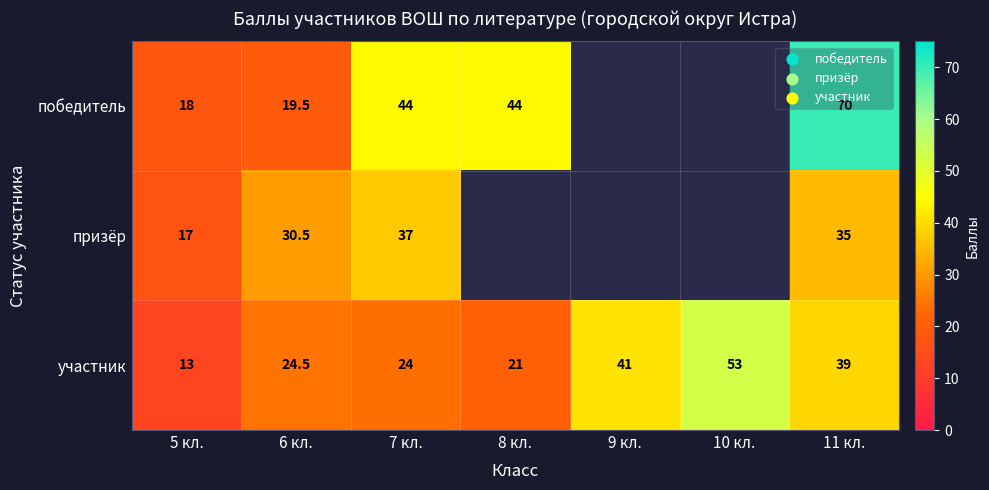

Rank the series at 7 кл. from lowest to highest value.

участник, призёр, победитель